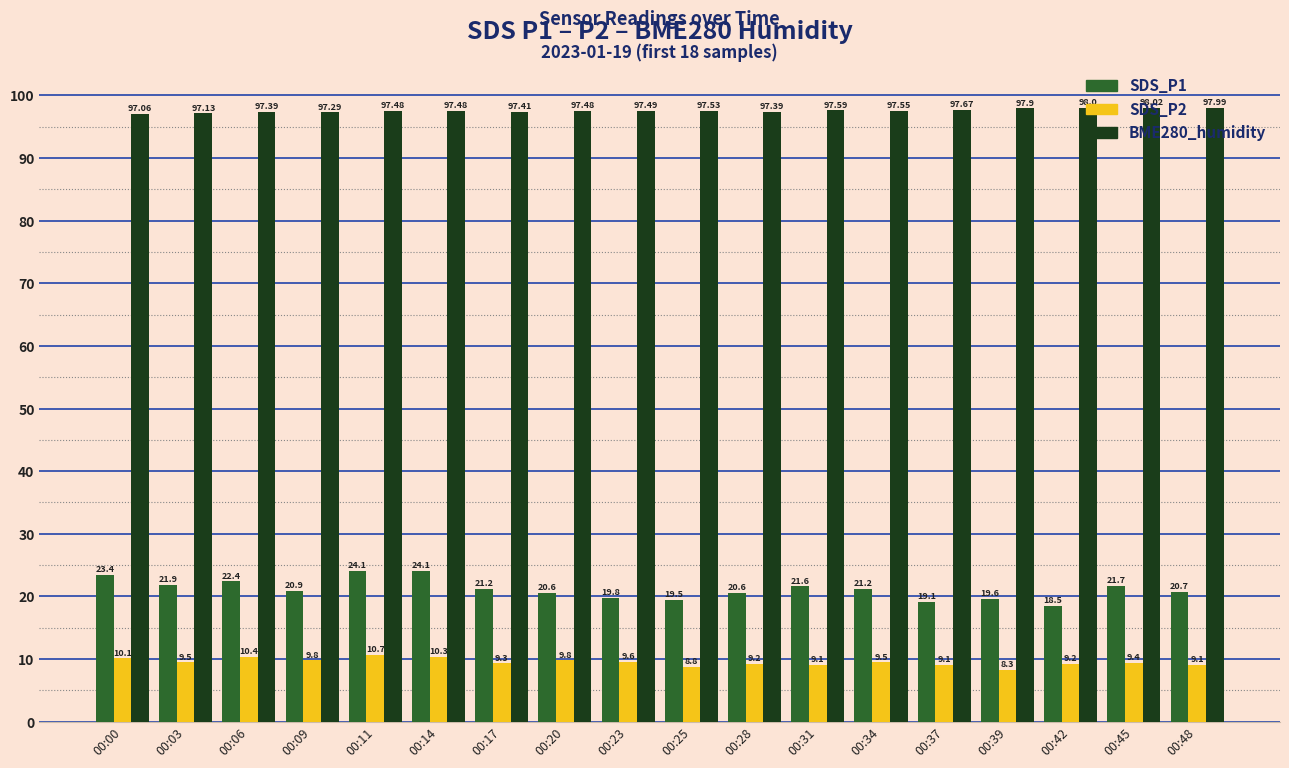

The value of BME280_humidity at 00:09 is 21.7. True or false?

False